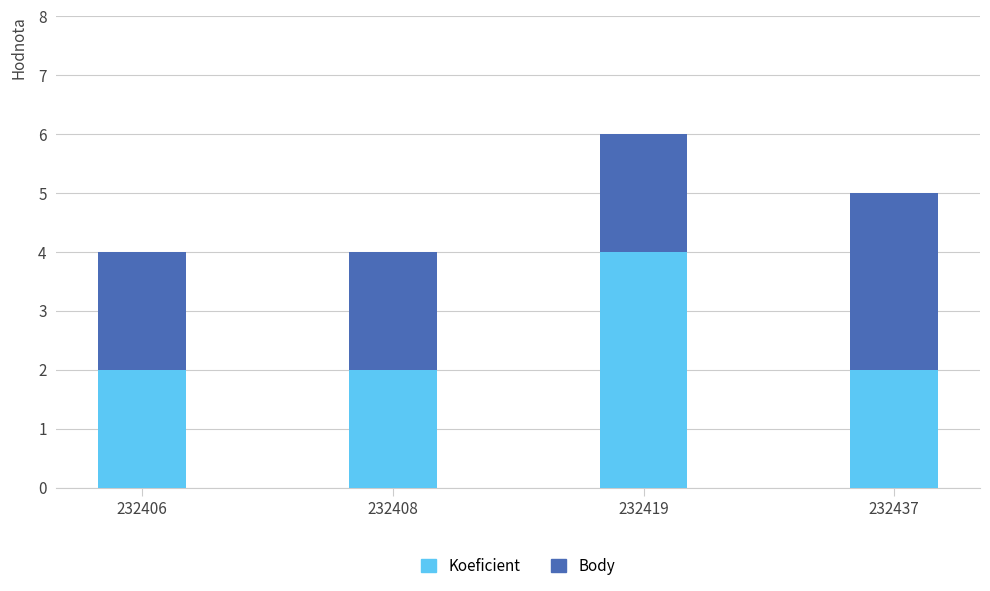

At which category is the sum across all series the highest?

232419